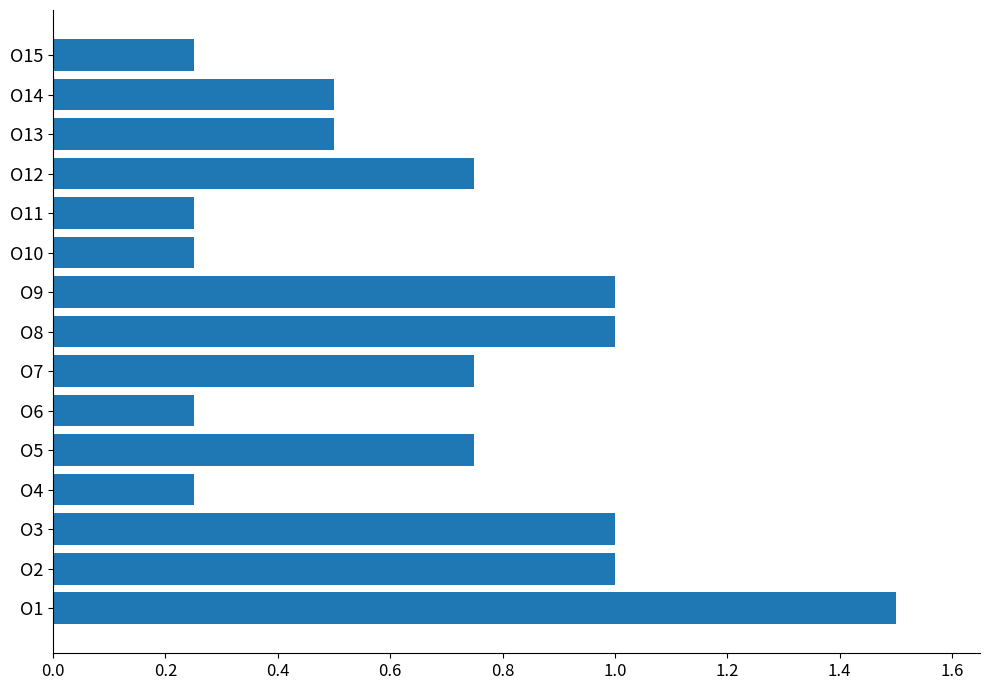

How many values are between 0 and 1?

14